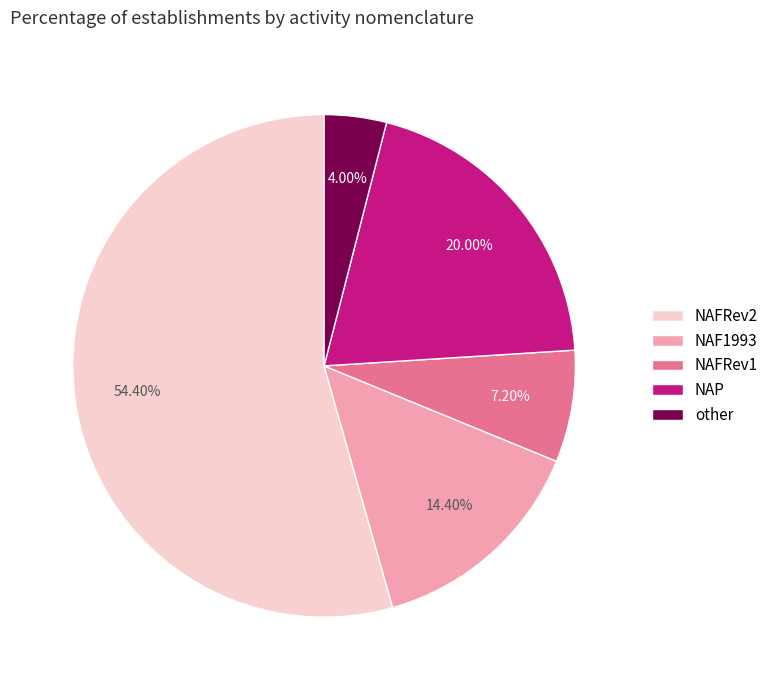

To the nearest percent, what is the difference between the largest and smallest slice percentages?

50%